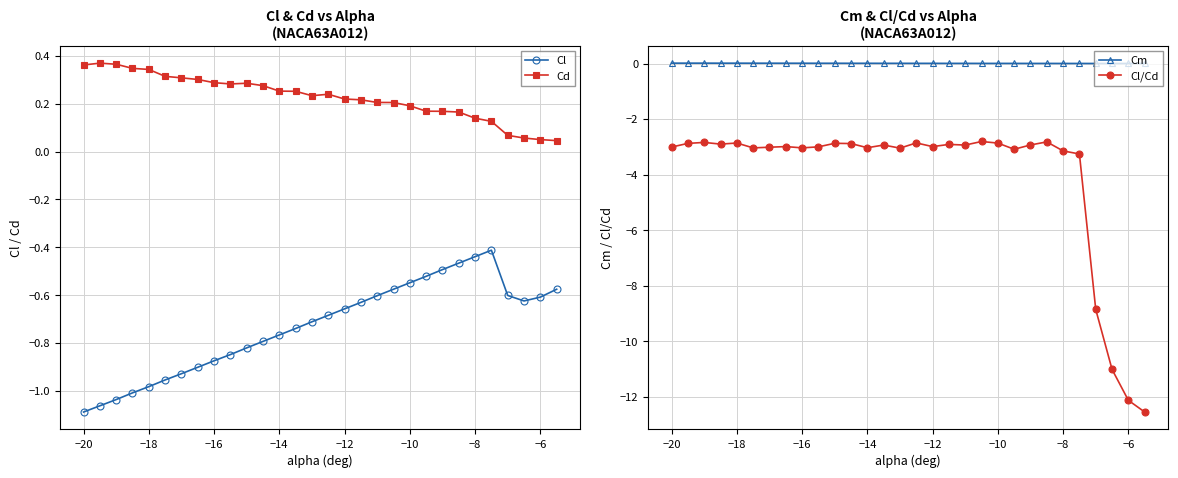

Which series has the largest range (max minus min)?

Cl/Cd